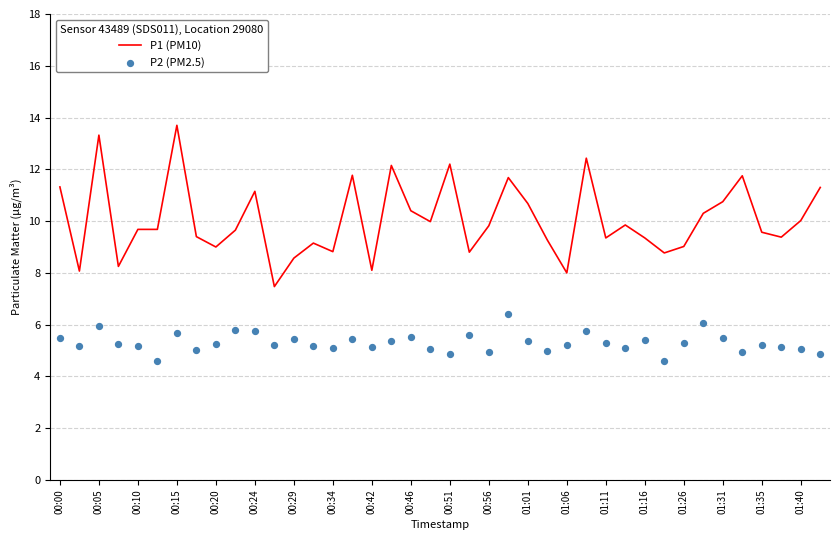

Which series has the largest total across all categories?

P1 (PM10)